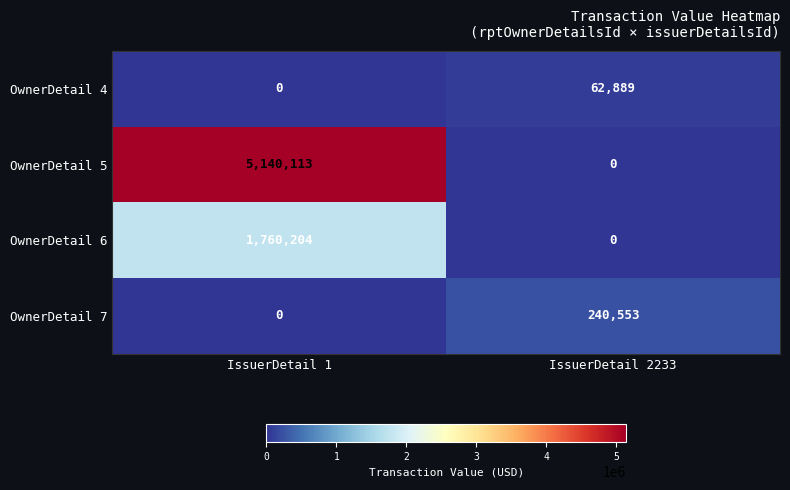

At how many categories does at least one series exceed 4382910?

1